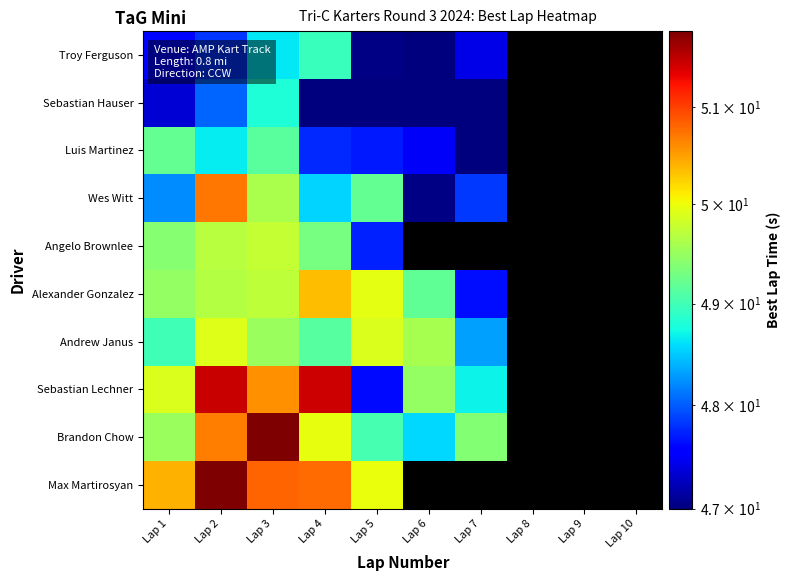

Which category has the highest value across all series?

Lap 2